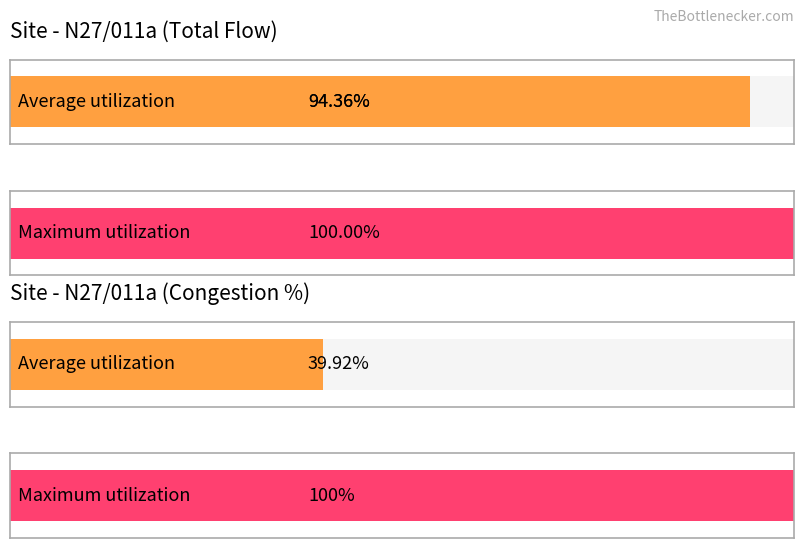

How many distinct data groups are displayed?

2